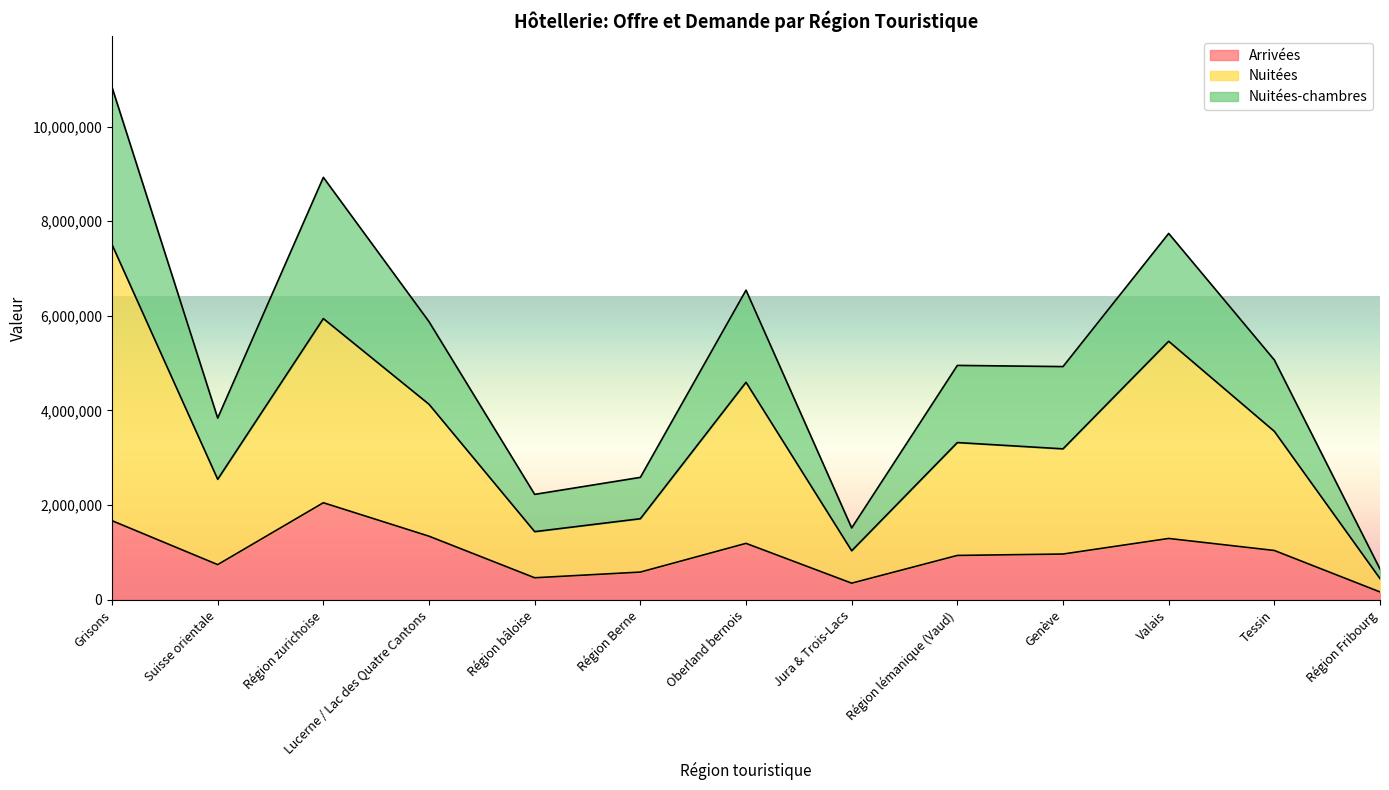

True or false: Arrivées has a value of 1191546 at Oberland bernois.

True